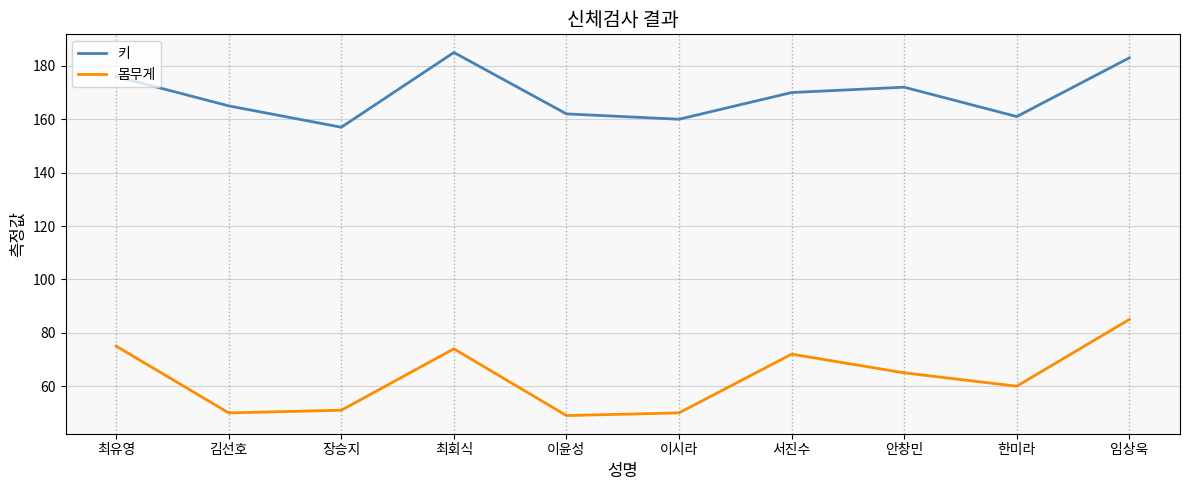

List the series in order of their overall mean, highest first.

키, 몸무게